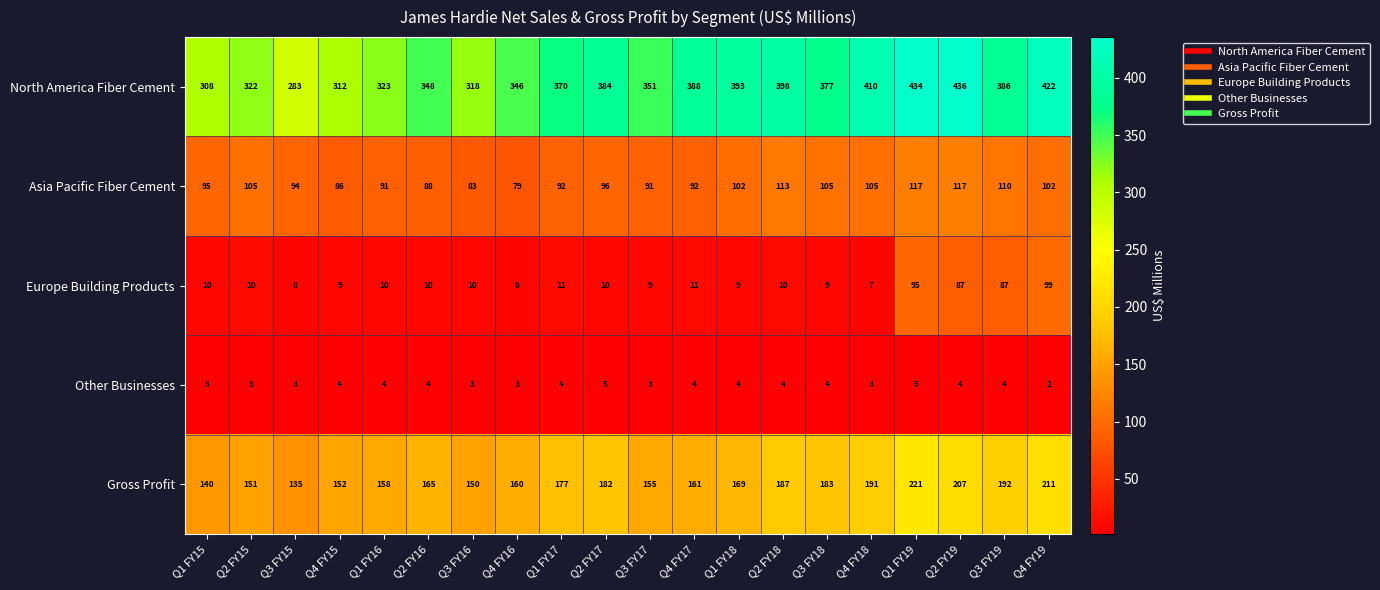

What is the sum of the Europe Building Products values at Q3 FY18 and Q4 FY19?

108